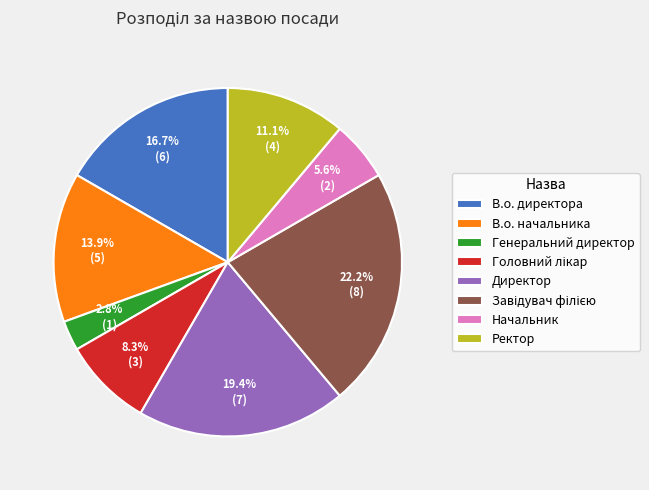

Does any single category account for the majority?

No